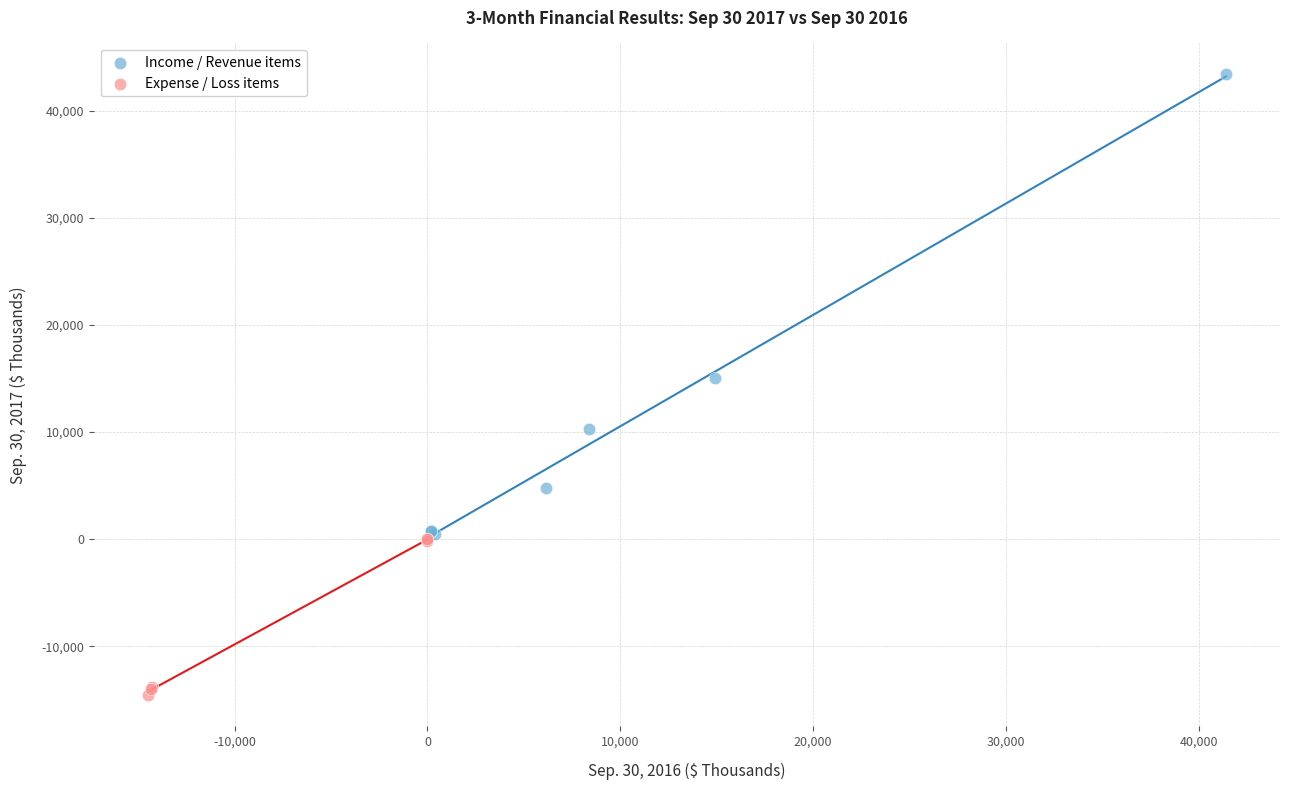

Which series has the largest Y range (max minus min)?

Income / Revenue items